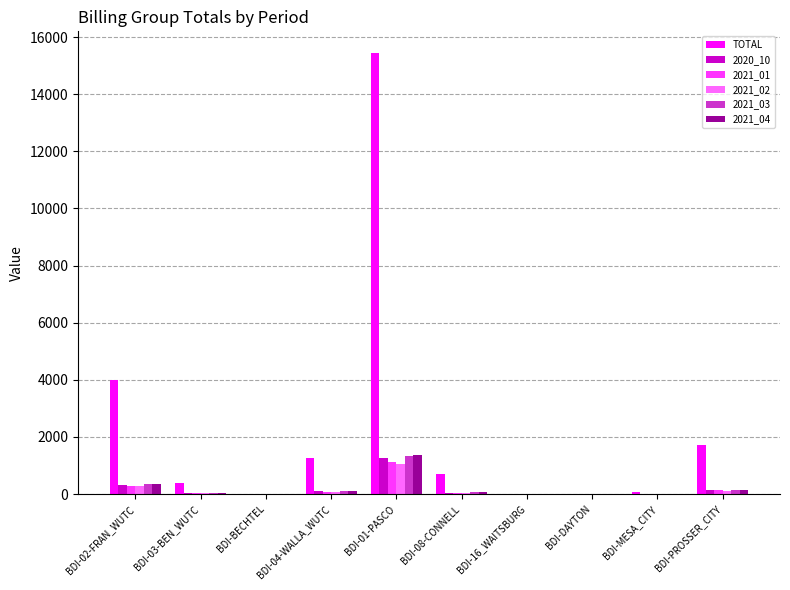

What is the maximum value for 2020_10?

1253.5